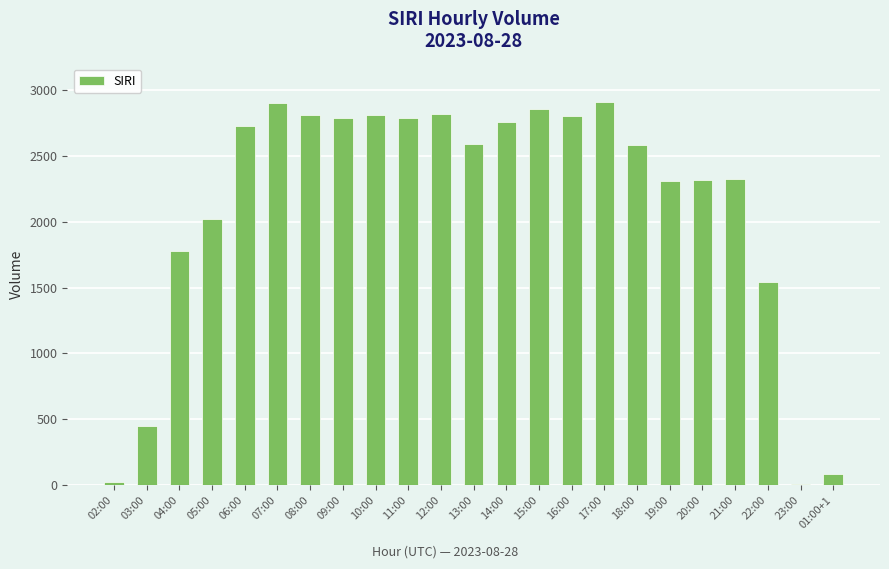

The value at 22:00 is 643. True or false?

False